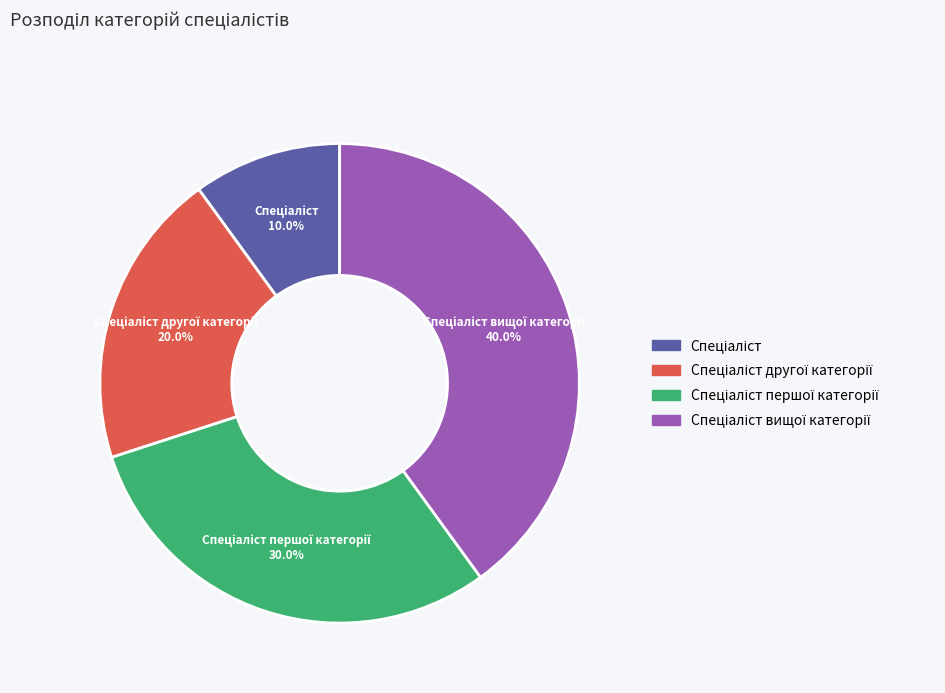

How many segments does this pie chart have?

4